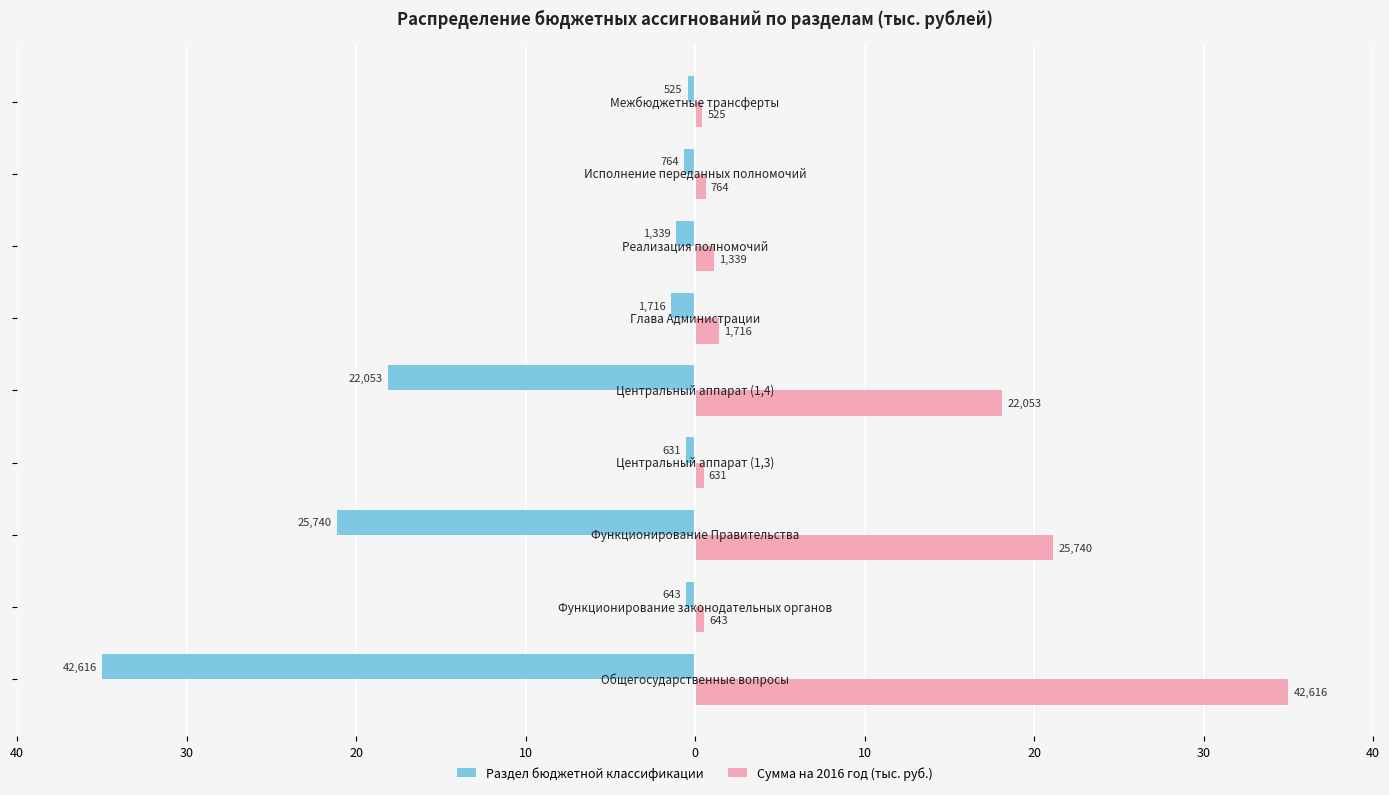

What is the average value of the Раздел бюджетной классификации series?

-8.8